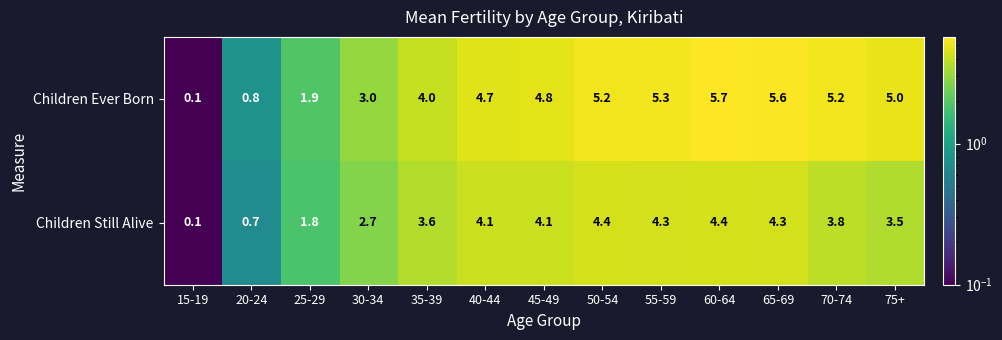

Reading left to right, extract all data points from this chart.

Children Ever Born: 15-19=0.1	20-24=0.8	25-29=1.9	30-34=3.0	35-39=4.0	40-44=4.7	45-49=4.8	50-54=5.2	55-59=5.3	60-64=5.7	65-69=5.6	70-74=5.2	75+=5.0
Children Still Alive: 15-19=0.1	20-24=0.7	25-29=1.8	30-34=2.7	35-39=3.6	40-44=4.1	45-49=4.1	50-54=4.4	55-59=4.3	60-64=4.4	65-69=4.3	70-74=3.8	75+=3.5